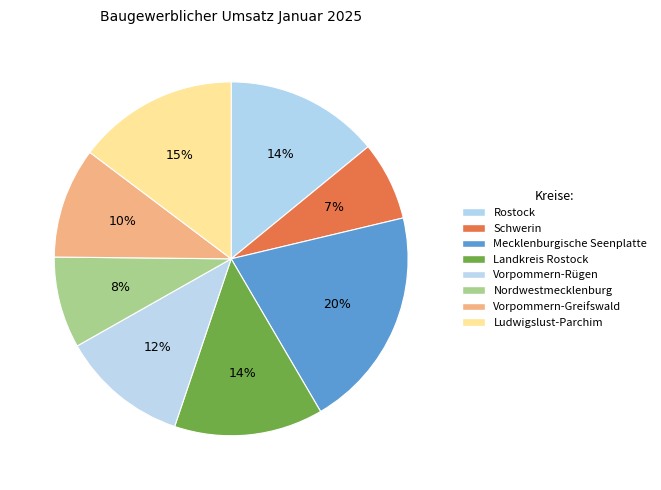

True or false: Mecklenburgische Seenplatte accounts for 20% of the total.

True